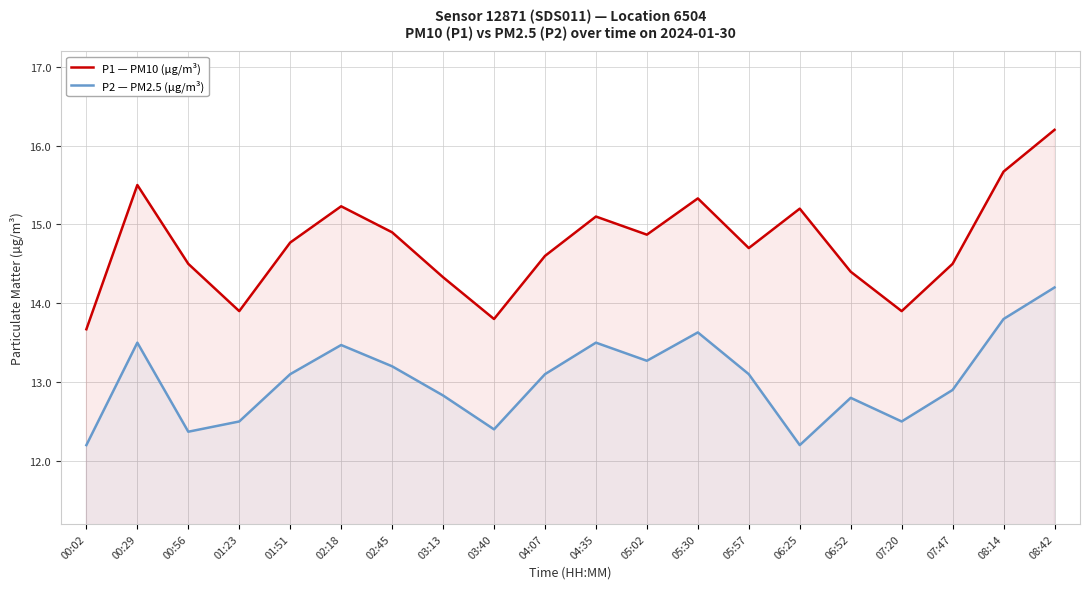

Reading right to left, transcribe all the data shown in this chart.

P1 — PM10 (µg/m³): 08:42=16.2	08:14=15.7	07:47=14.5	07:20=13.9	06:52=14.4	06:25=15.2	05:57=14.7	05:30=15.3	05:02=14.9	04:35=15.1	04:07=14.6	03:40=13.8	03:13=14.3	02:45=14.9	02:18=15.2	01:51=14.8	01:23=13.9	00:56=14.5	00:29=15.5	00:02=13.7
P2 — PM2.5 (µg/m³): 08:42=14.2	08:14=13.8	07:47=12.9	07:20=12.5	06:52=12.8	06:25=12.2	05:57=13.1	05:30=13.6	05:02=13.3	04:35=13.5	04:07=13.1	03:40=12.4	03:13=12.8	02:45=13.2	02:18=13.5	01:51=13.1	01:23=12.5	00:56=12.4	00:29=13.5	00:02=12.2